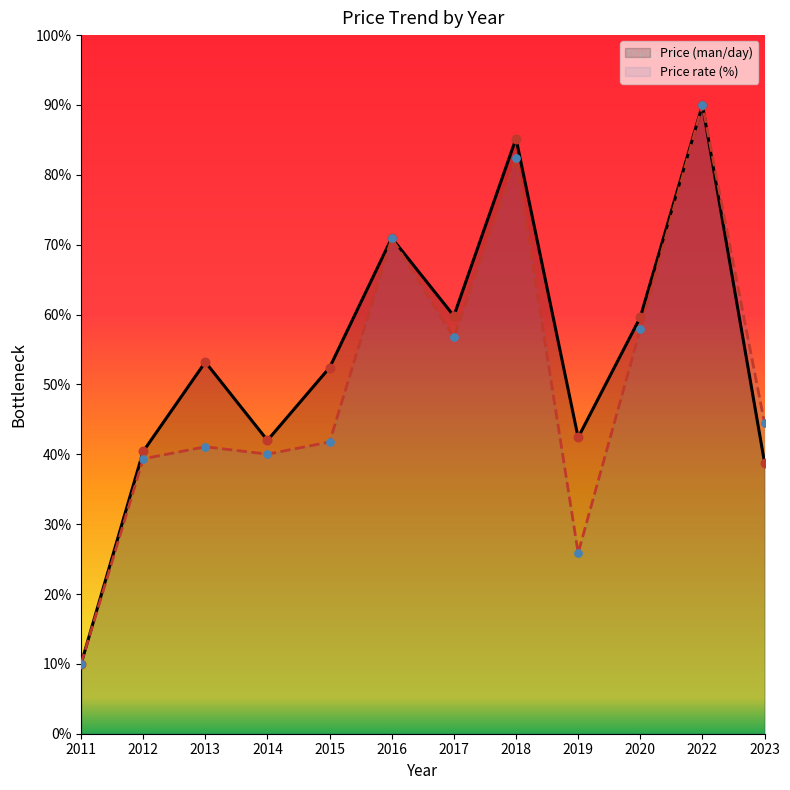

What are all the series names shown in the legend?

Price (man/day), Price rate (%)